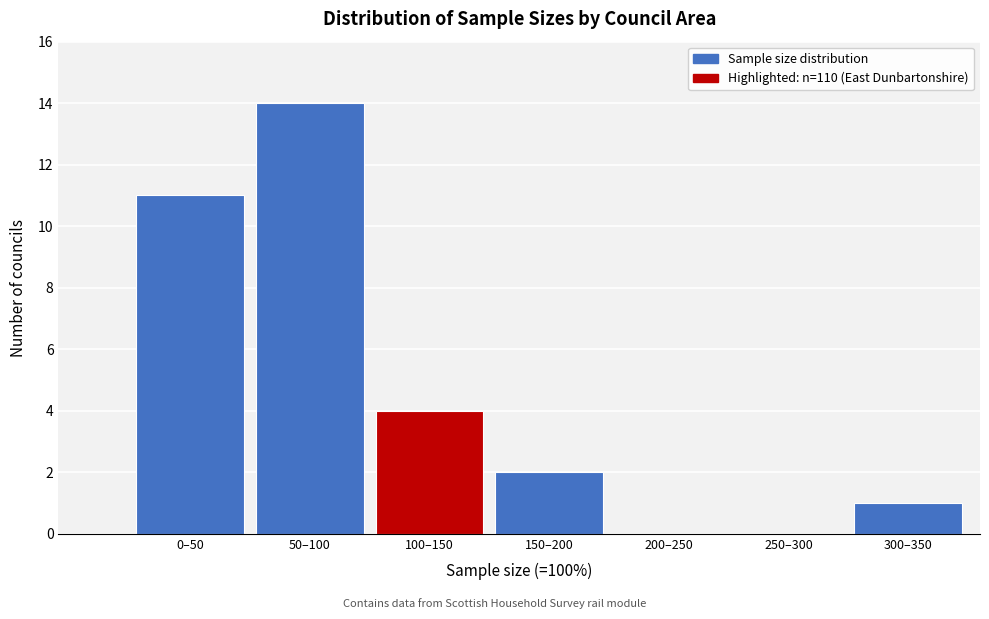

Reading right to left, list all the values displayed in this chart.

300–350=1	250–300=0	200–250=0	150–200=2	100–150=4	50–100=14	0–50=11